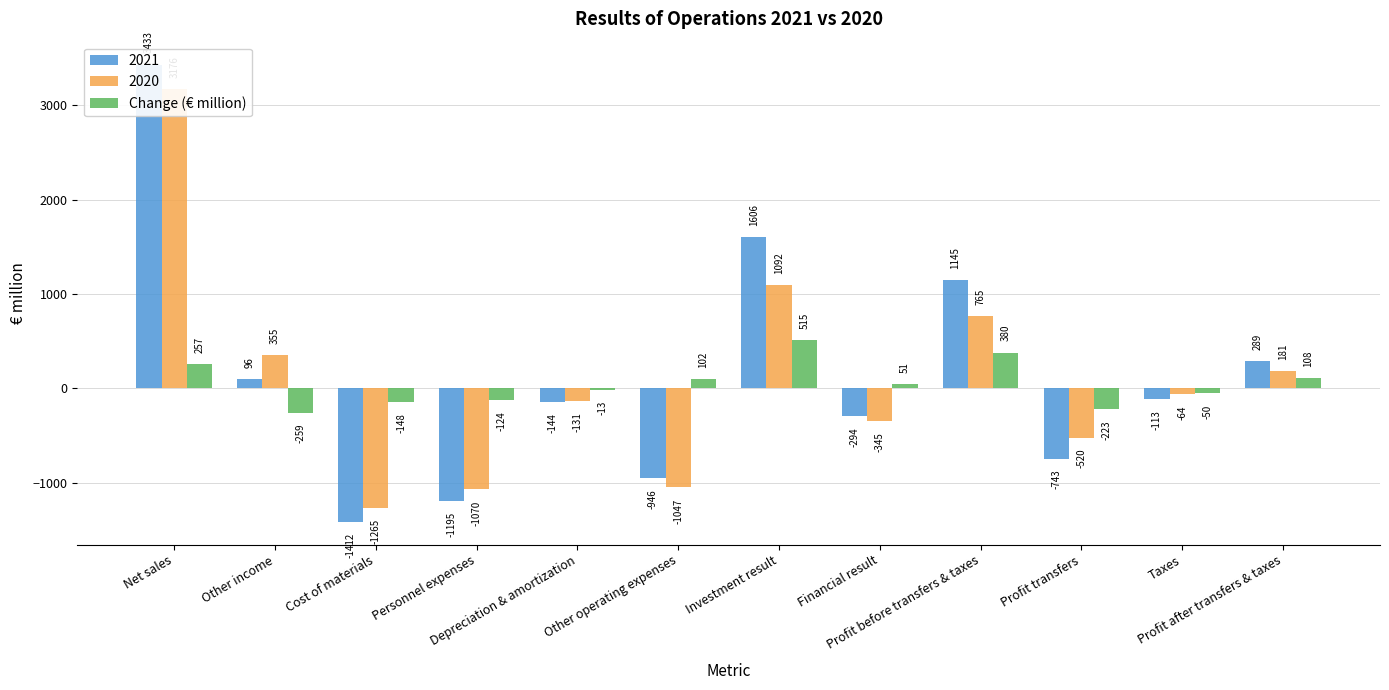

Are the bars horizontal?

No